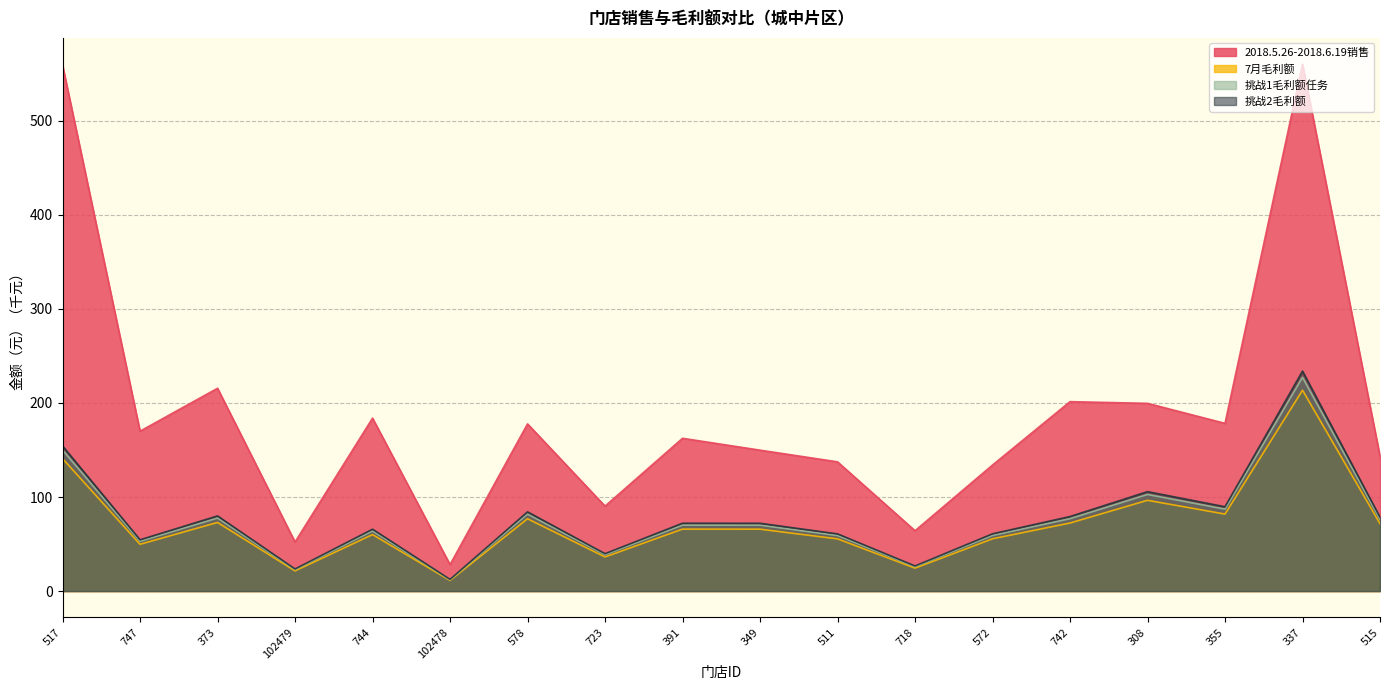

Reading left to right, extract all data points from this chart.

2018.5.26-2018.6.19销售: 559.2	170.0	215.6	52.2	183.9	28.2	177.7	90.3	162.4	149.8	137.4	64.2	134.0	201.4	199.6	178.3	560.1	143.3
7月毛利额: 154.3	54.5	79.9	23.5	65.8	12.4	84.2	39.7	72.1	72.1	60.8	26.7	60.9	79.2	105.7	89.6	233.9	78.5
挑战1毛利额任务: 140.9	49.7	72.9	21.4	60.0	11.3	76.9	36.3	65.8	65.8	55.5	24.4	55.6	72.3	96.5	81.8	213.5	71.7
挑战2毛利额: 149.9	52.9	77.6	22.8	63.9	12.0	81.8	38.6	70.1	70.0	59.1	25.9	59.1	77.0	102.7	87.1	227.2	76.3